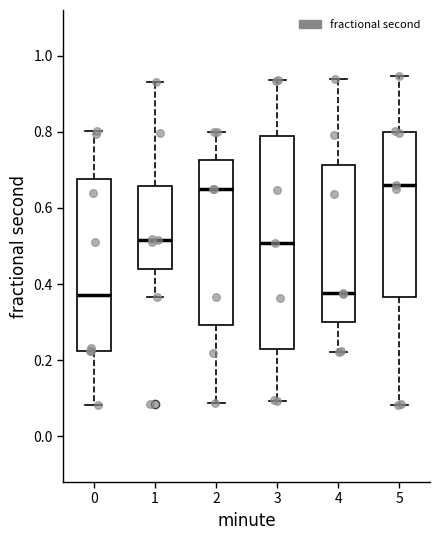

Reading left to right, transcribe this box plot: for each box, give where its median line is, the range the box spans, and where its two whiskers end, as read against the y-axis. The values are not printed on the chart, so give them approximately, as read against the axis.

0: median 0.38, box 0.22 to 0.68, whiskers 0.08 to 0.80
1: median 0.52, box 0.44 to 0.66, whiskers 0.36 to 0.94
2: median 0.64, box 0.30 to 0.72, whiskers 0.08 to 0.80
3: median 0.50, box 0.22 to 0.80, whiskers 0.10 to 0.94
4: median 0.38, box 0.30 to 0.72, whiskers 0.22 to 0.94
5: median 0.66, box 0.36 to 0.80, whiskers 0.08 to 0.94